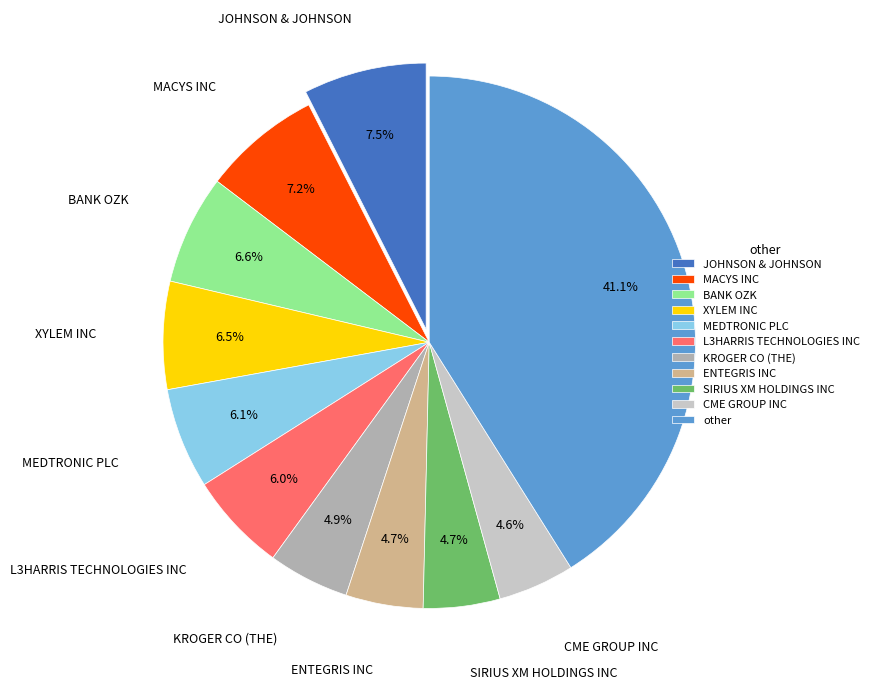

Approximately how many times larger is the value at L3HARRIS TECHNOLOGIES INC compared to MACYS INC?

0.8